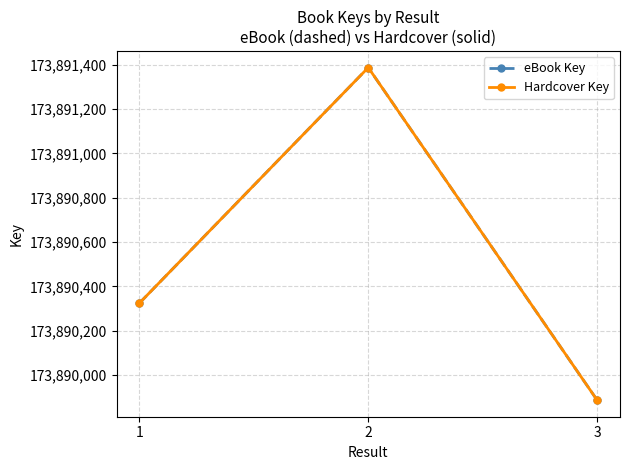

Which has a higher value, 3 or 2?

2